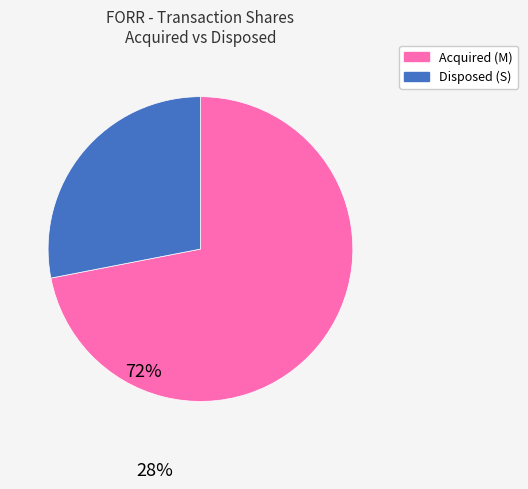

Combined, do Disposed (S) and Acquired (M) account for over 50%?

Yes